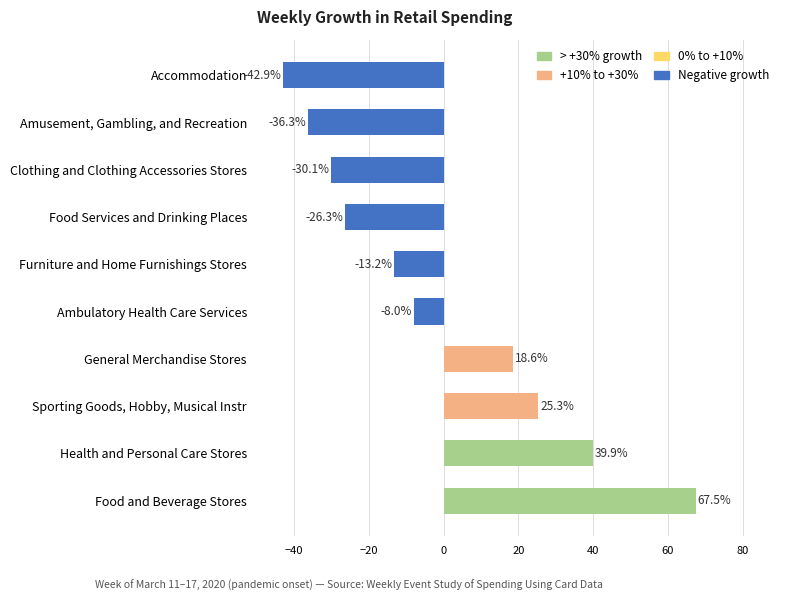

Is it true that the value at Accommodation is -15.8?

False